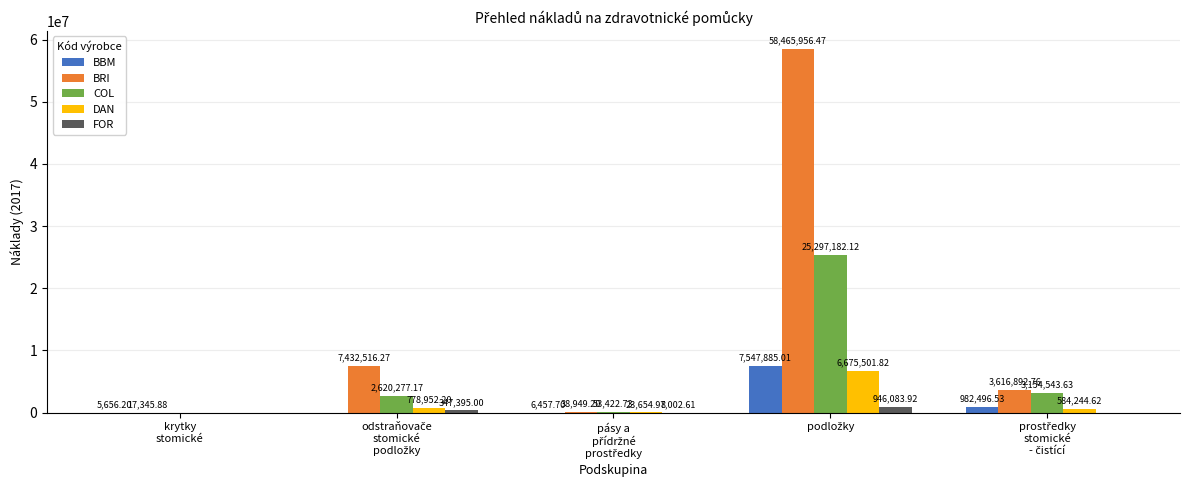

What is the sum of all DAN values?

8062353.6